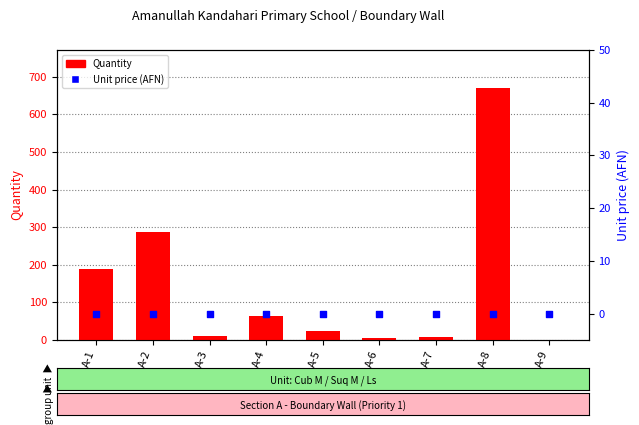

Is the value of Unit price (AFN) at A-3 greater than the value of Quantity at A-3?

No